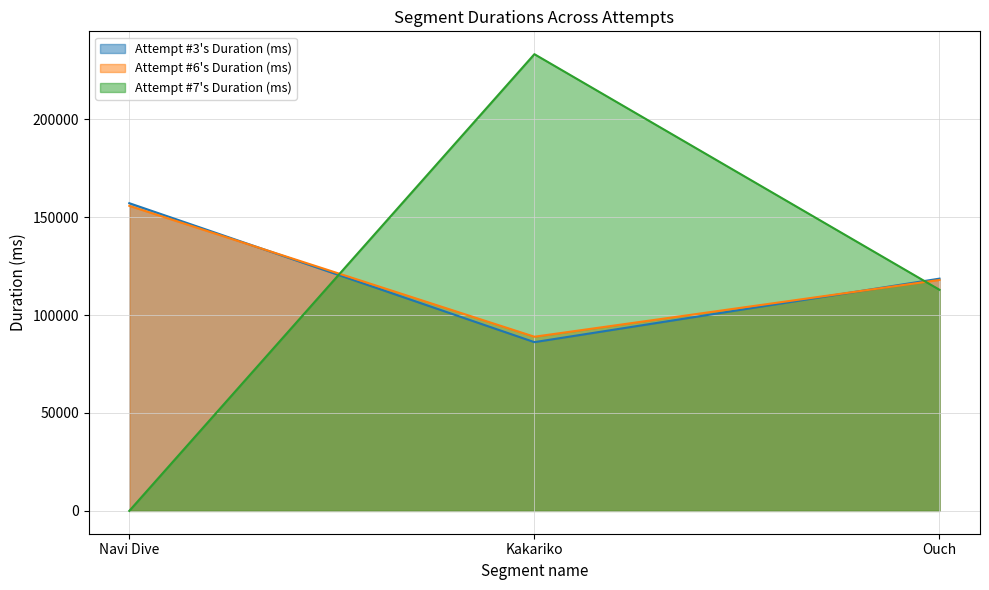

How many lines are shown in the chart?

3